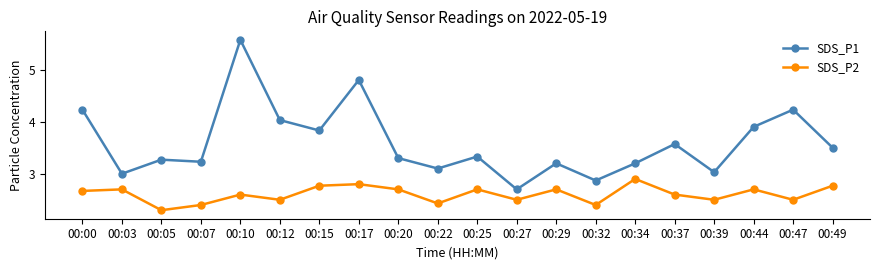

What is the value of the SDS_P2 point at the 7th from the left?

2.8